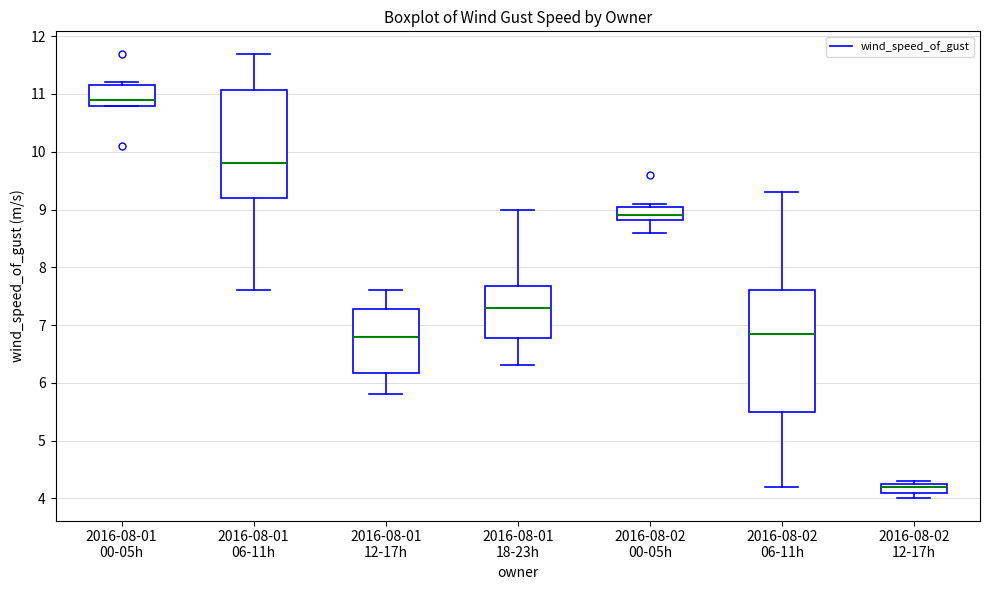

Which box is the tallest, from its lower edge to its upper edge?

2016-08-02 06-11h